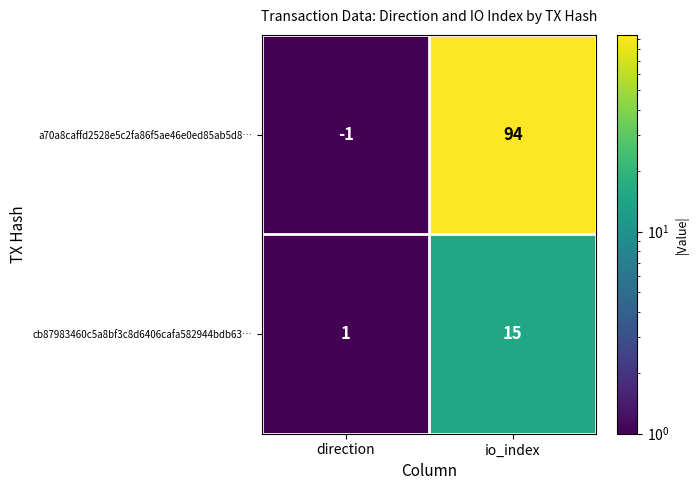

What is the sum of the a70a8caffd2528e5c2fa86f5ae46e0ed85ab5d8… values at io_index and direction?

93